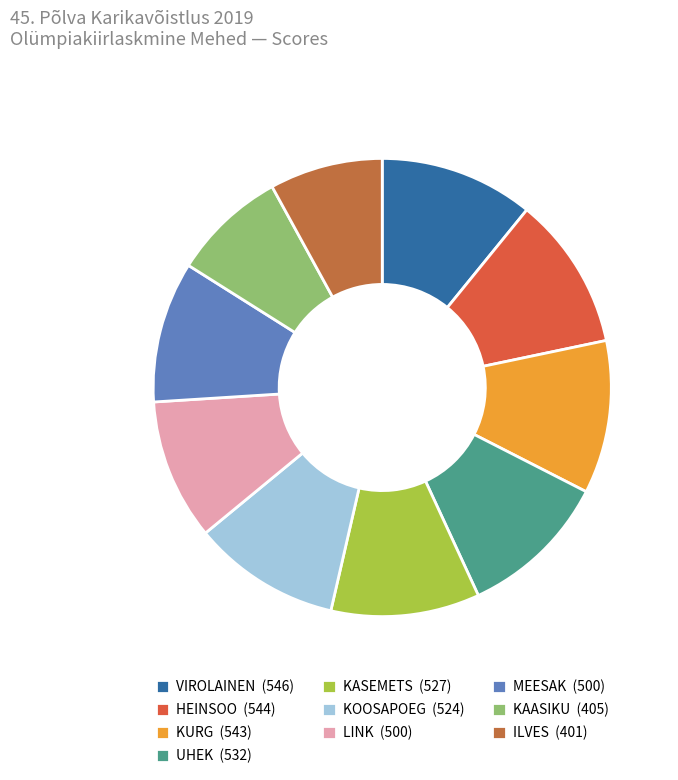

How many slices are in this pie chart?

10